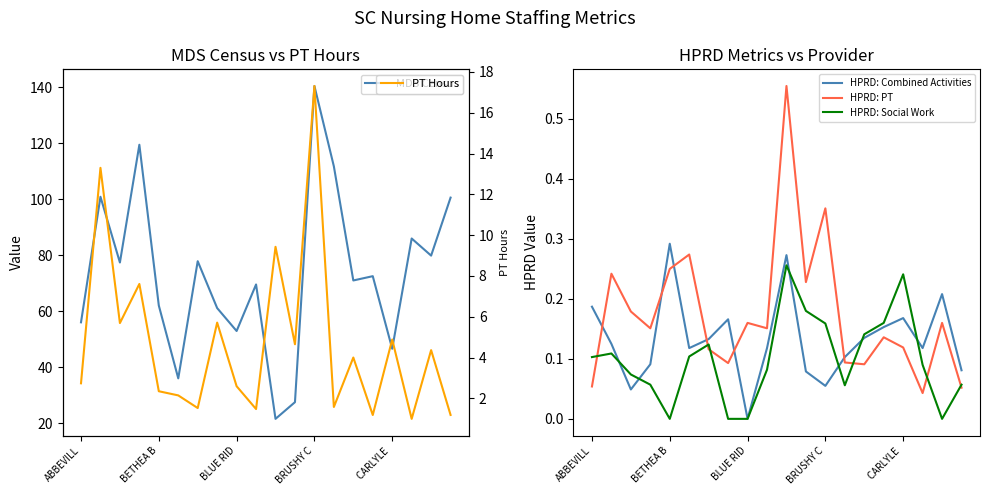

The HPRD: Social Work series shows -0.1 at BETHEA B. True or false?

False